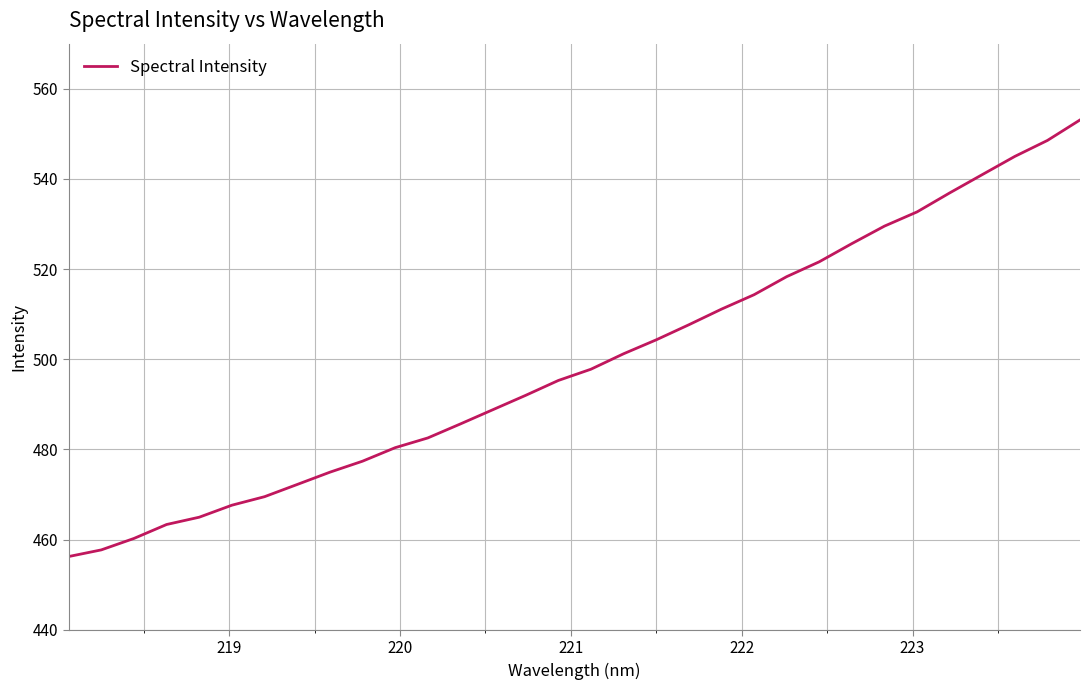

What is the minimum value shown in the chart?

456.2